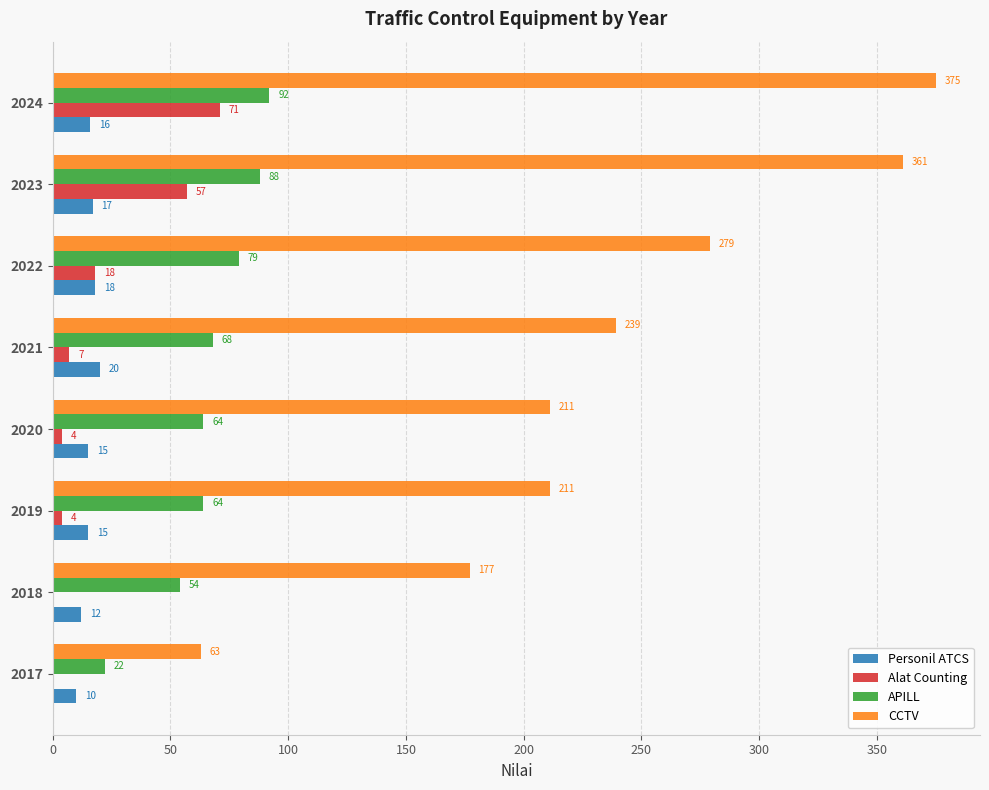

What is the sum of the CCTV values at 2017 and 2018?

240